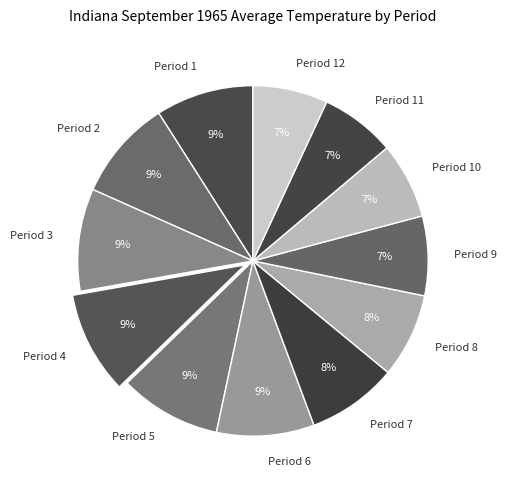

Between Period 11 and Period 3, which is larger?

Period 3